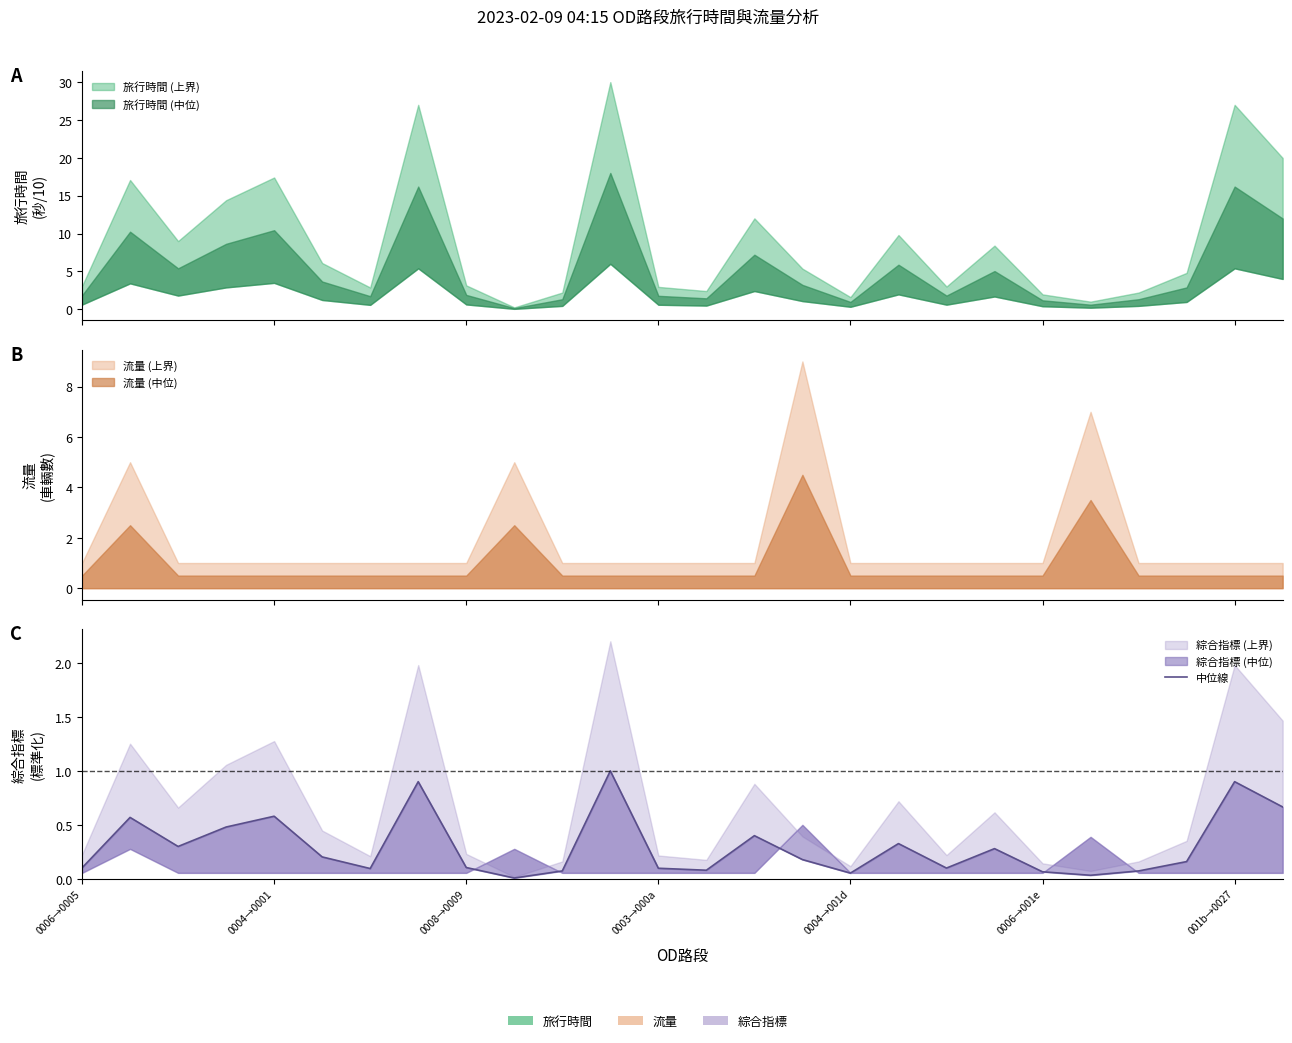

The value at 7 is 1.4. True or false?

False